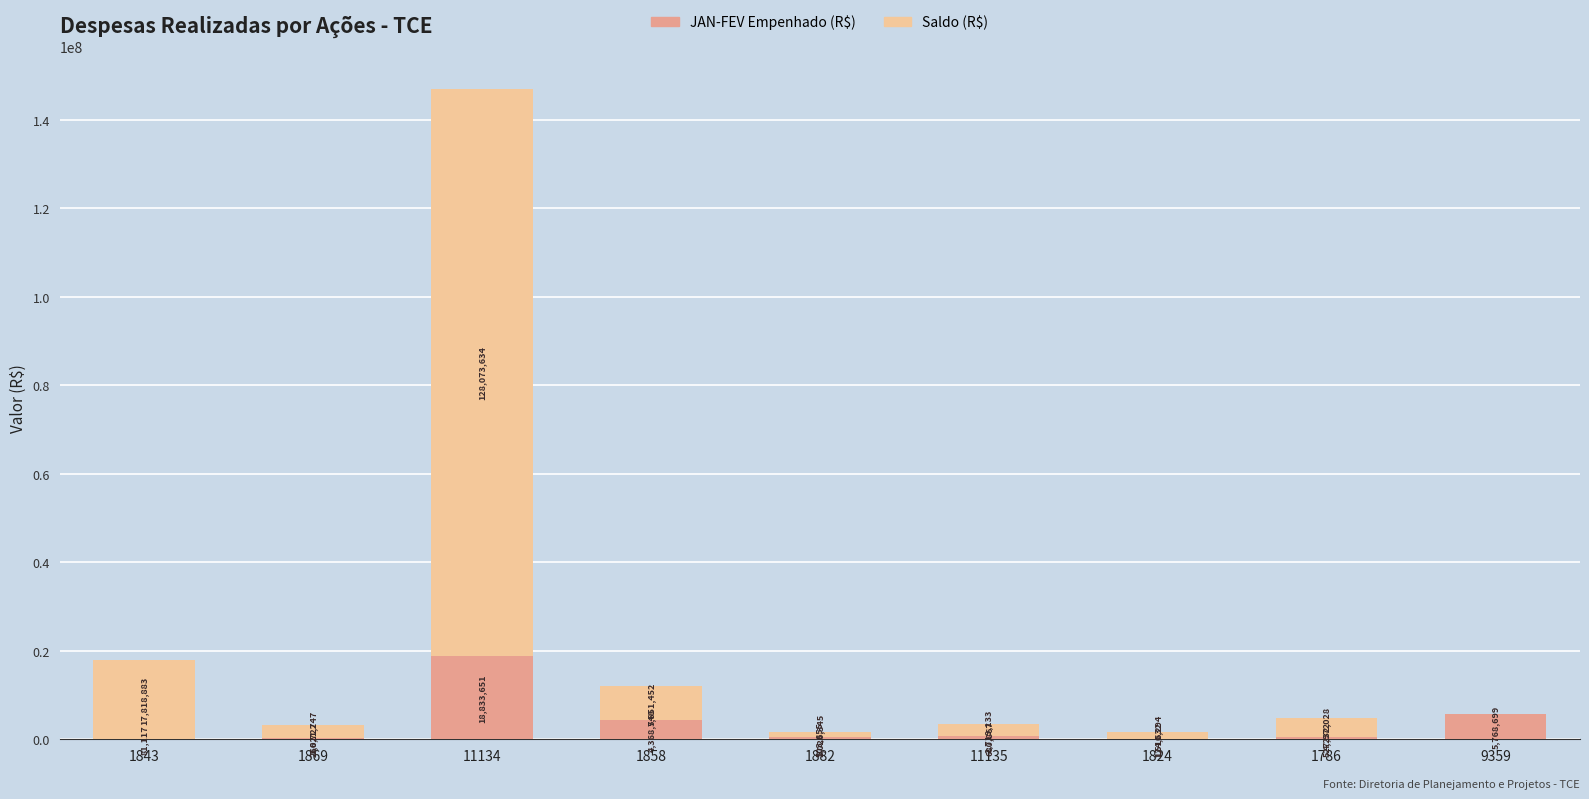

Does the chart contain stacked bars?

Yes